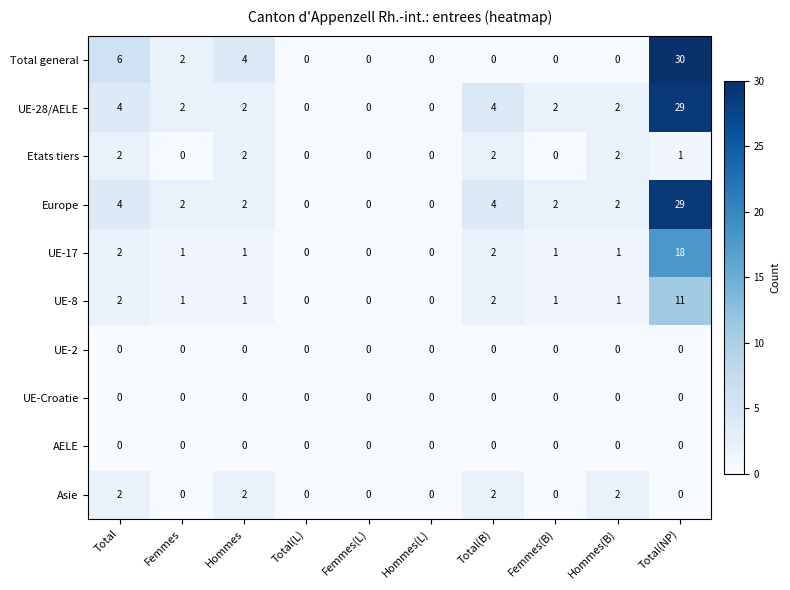

How many data points does each series have?

10